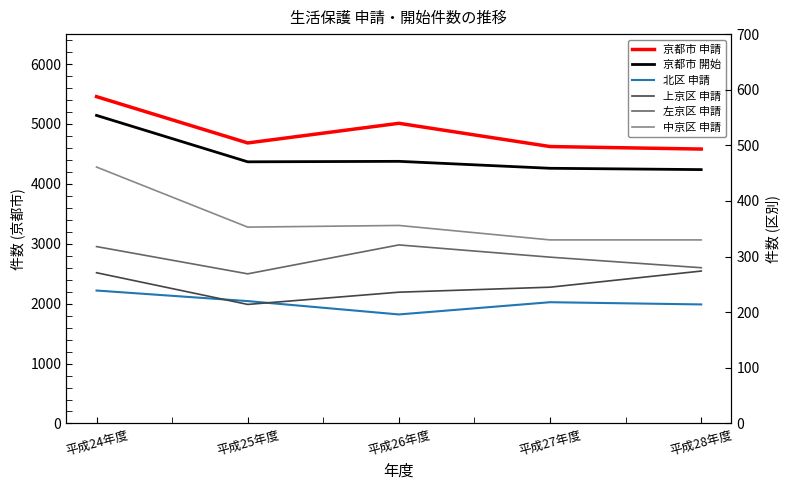

True or false: 中京区 申請 has a value of 353 at 平成25年度.

True